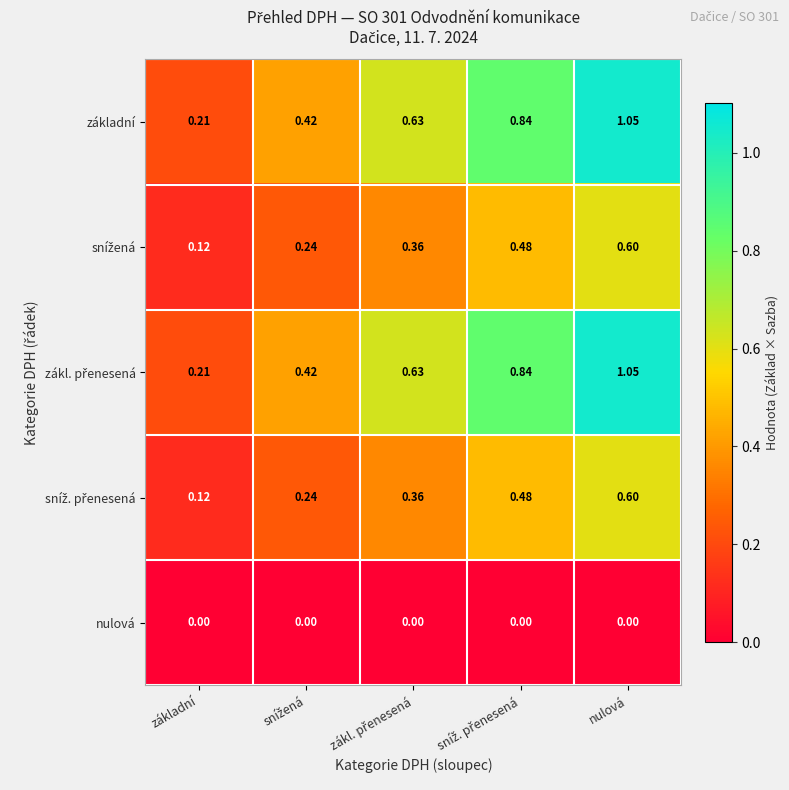

At which category is the sum across all series the highest?

nulová